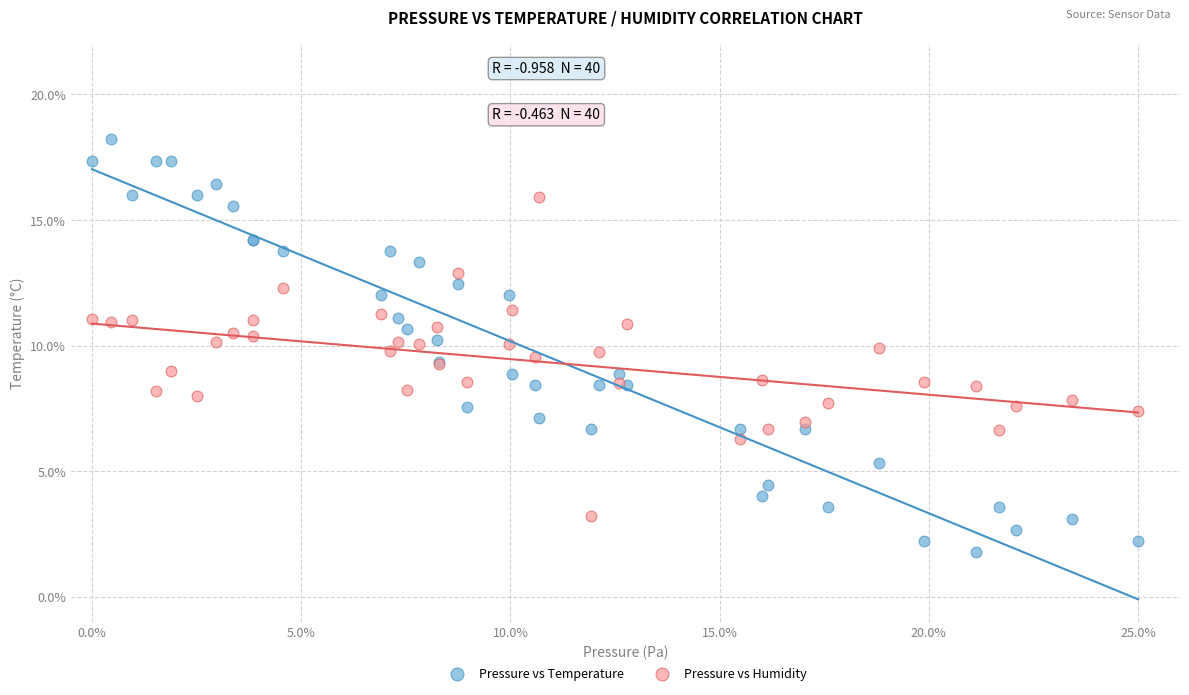

Which series has the largest Y range (max minus min)?

Pressure vs Temperature